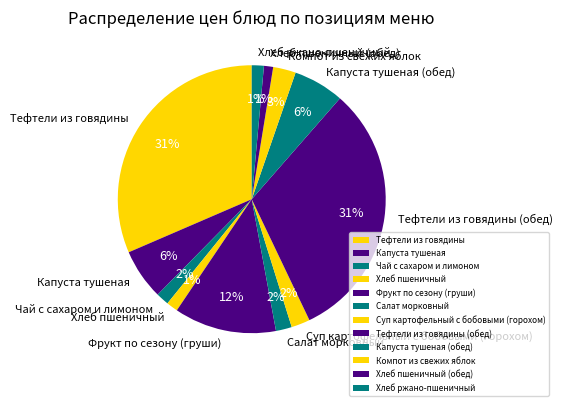

How many segments does this pie chart have?

12